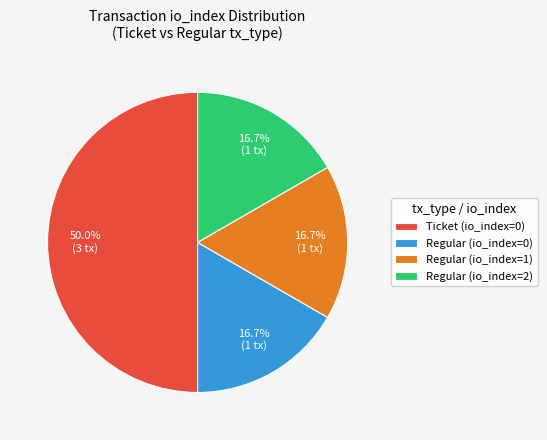

What portion of the pie excludes Regular (io_index=2)?

83.3%